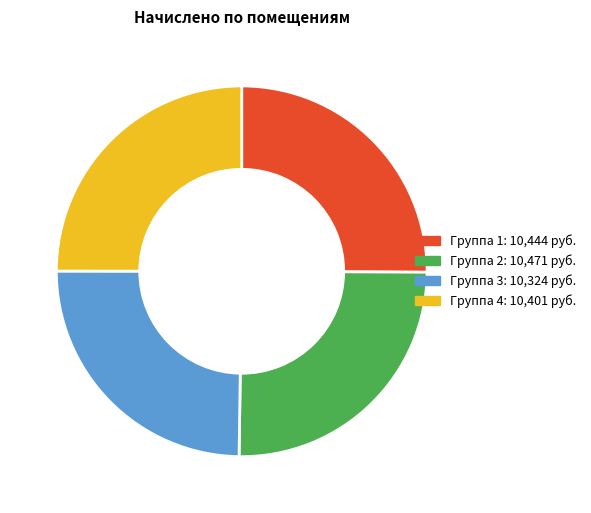

Does any single category account for the majority?

No